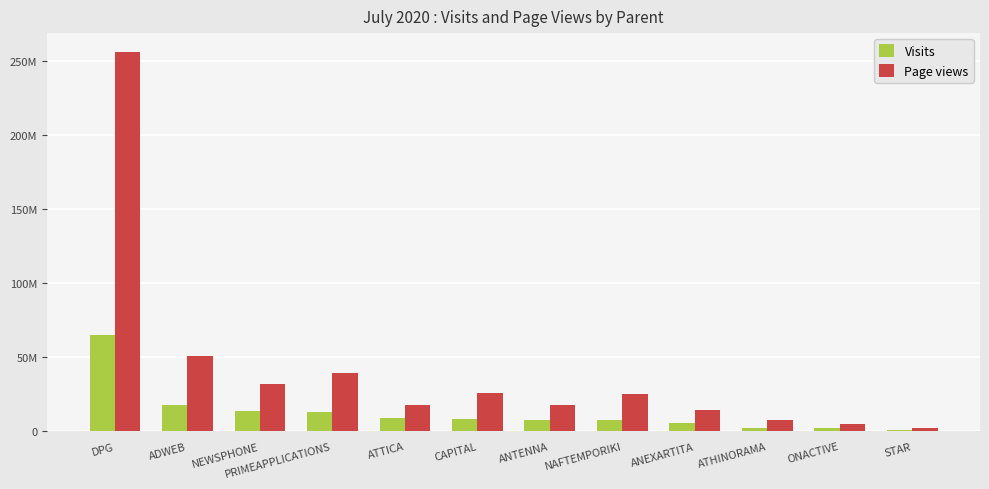

At which label does Page views reach its minimum?

STAR